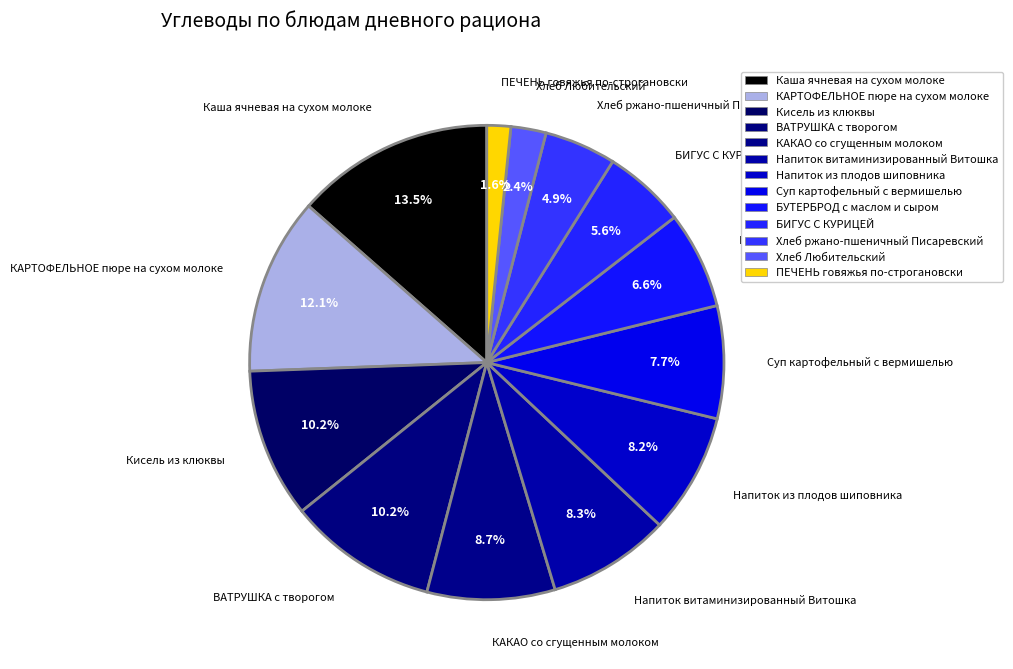

What percentage is NOT represented by БУТЕРБРОД с маслом и сыром?

93.4%